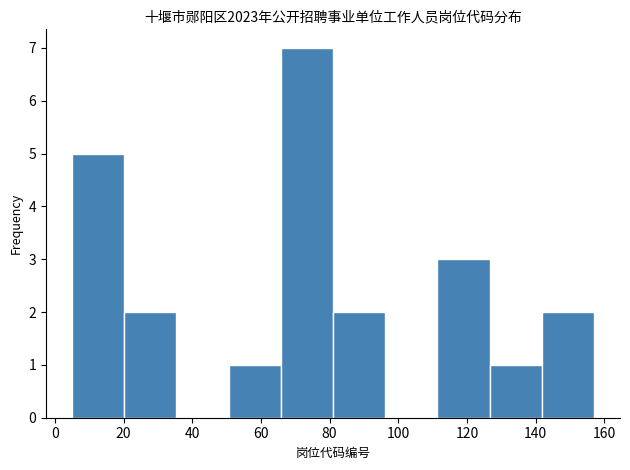

Reading left to right, transcribe this chart: for each bar, give the range it covers on the x-axis and its height. Neither the bar edges nor the heights are printed on the chart, so give them approximately, as read against the axes.

5.0 to 20.2: 5
20.2 to 35.4: 2
35.4 to 50.6: 0
50.6 to 65.8: 1
65.8 to 81.0: 7
81.0 to 96.2: 2
96.2 to 111.4: 0
111.4 to 126.6: 3
126.6 to 141.8: 1
141.8 to 157.0: 2